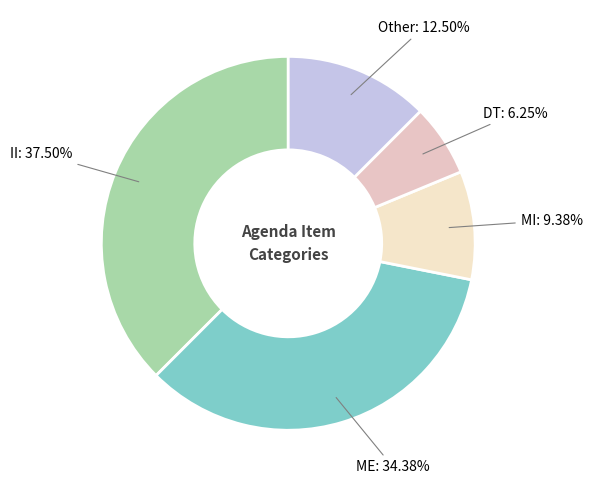

To the nearest percent, what is the average slice percentage?

20%